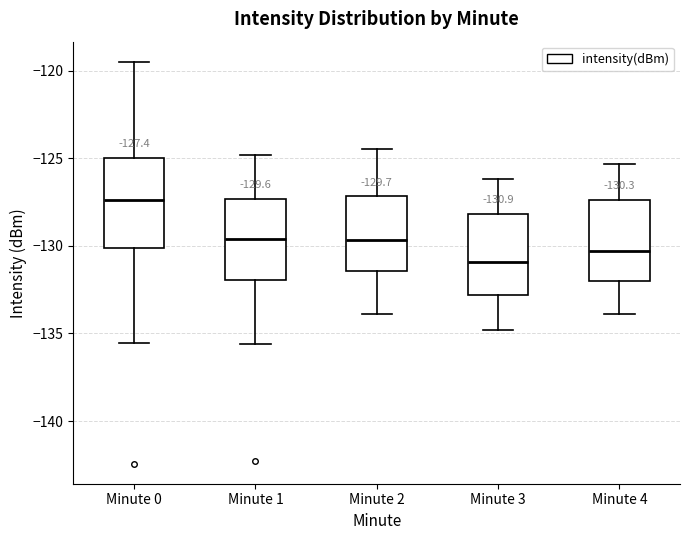

Which box has the highest median line?

Minute 0